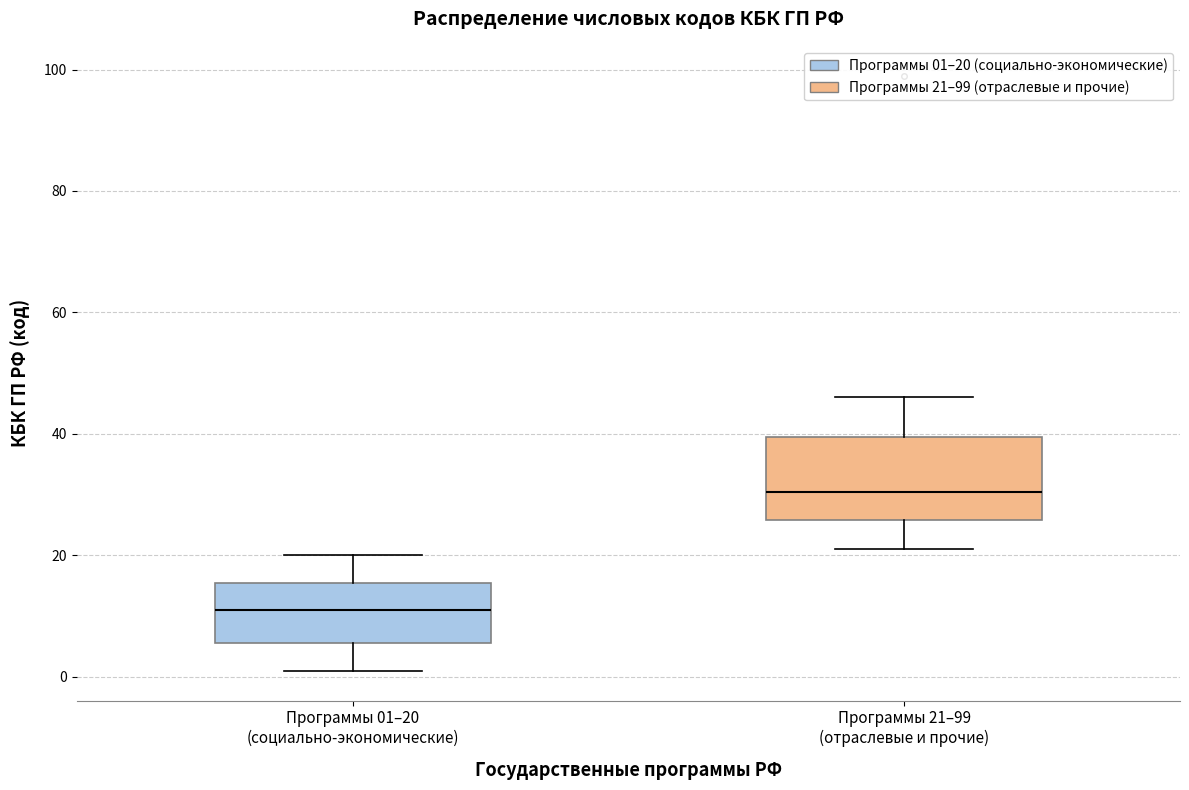

Which box has the highest median line?

Программы 21–99 (отраслевые и прочие)